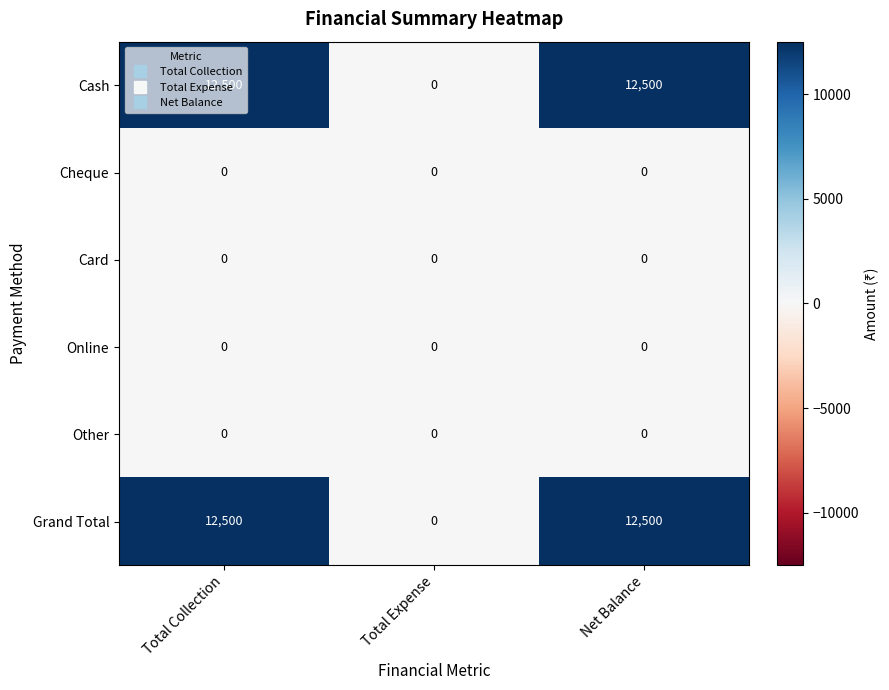

The value of Cash at Total Collection is 5282. True or false?

False